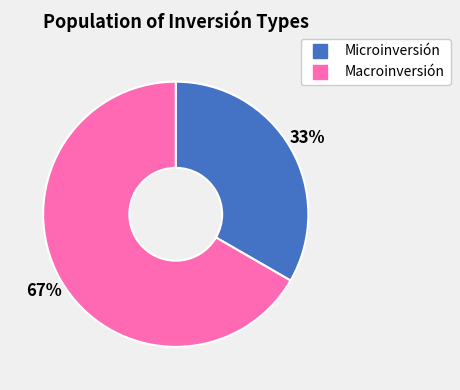

Approximately how many times larger is the value at Macroinversión compared to Microinversión?

2.0